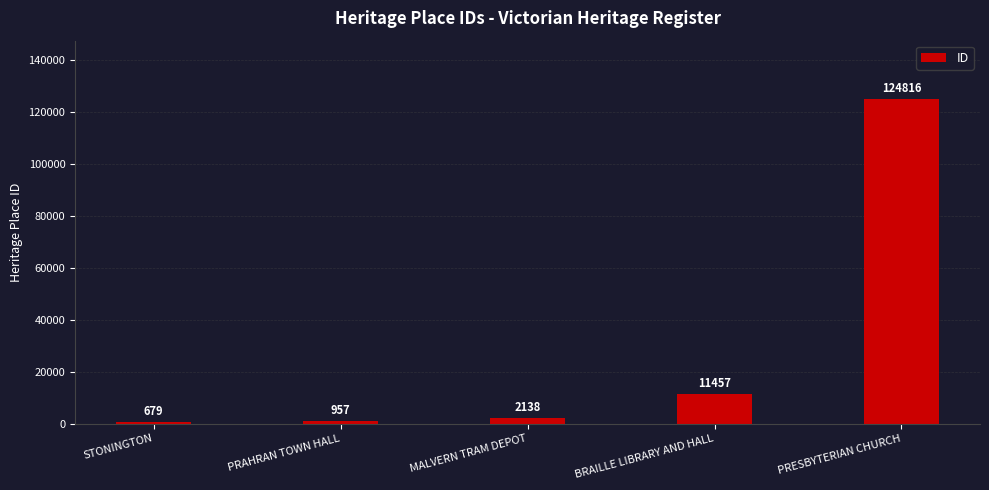

What is the sum of all values?

140047